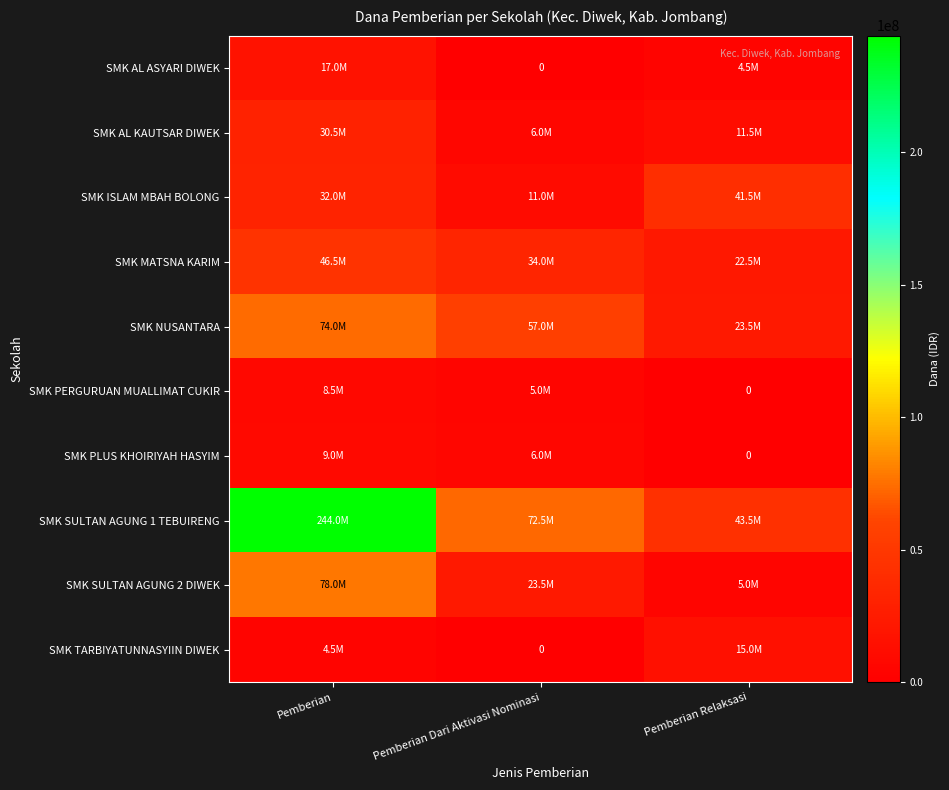

At which label does SMK PLUS KHOIRIYAH HASYIM first exceed 6000000?

Pemberian